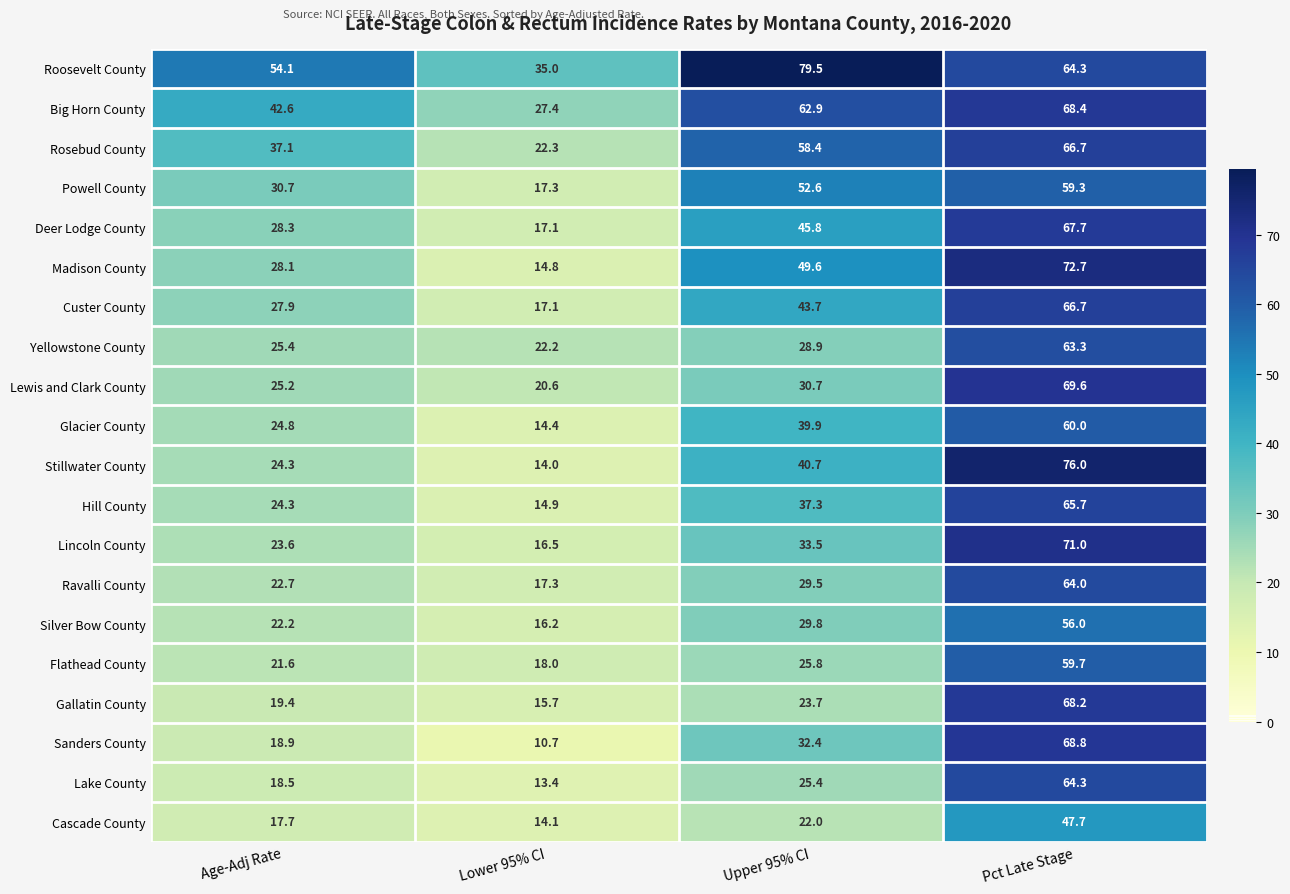

How many distinct data groups are displayed?

20